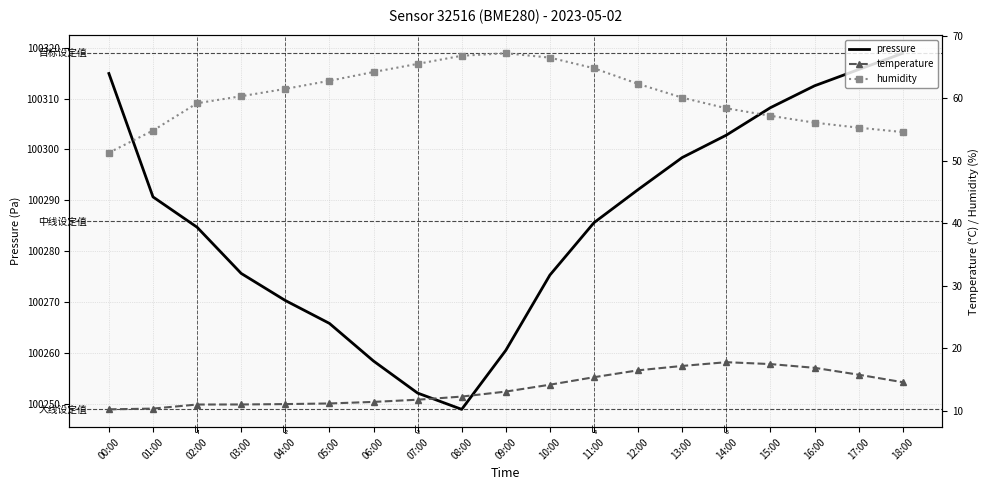

Where is humidity nearest to the value 59?

02:00